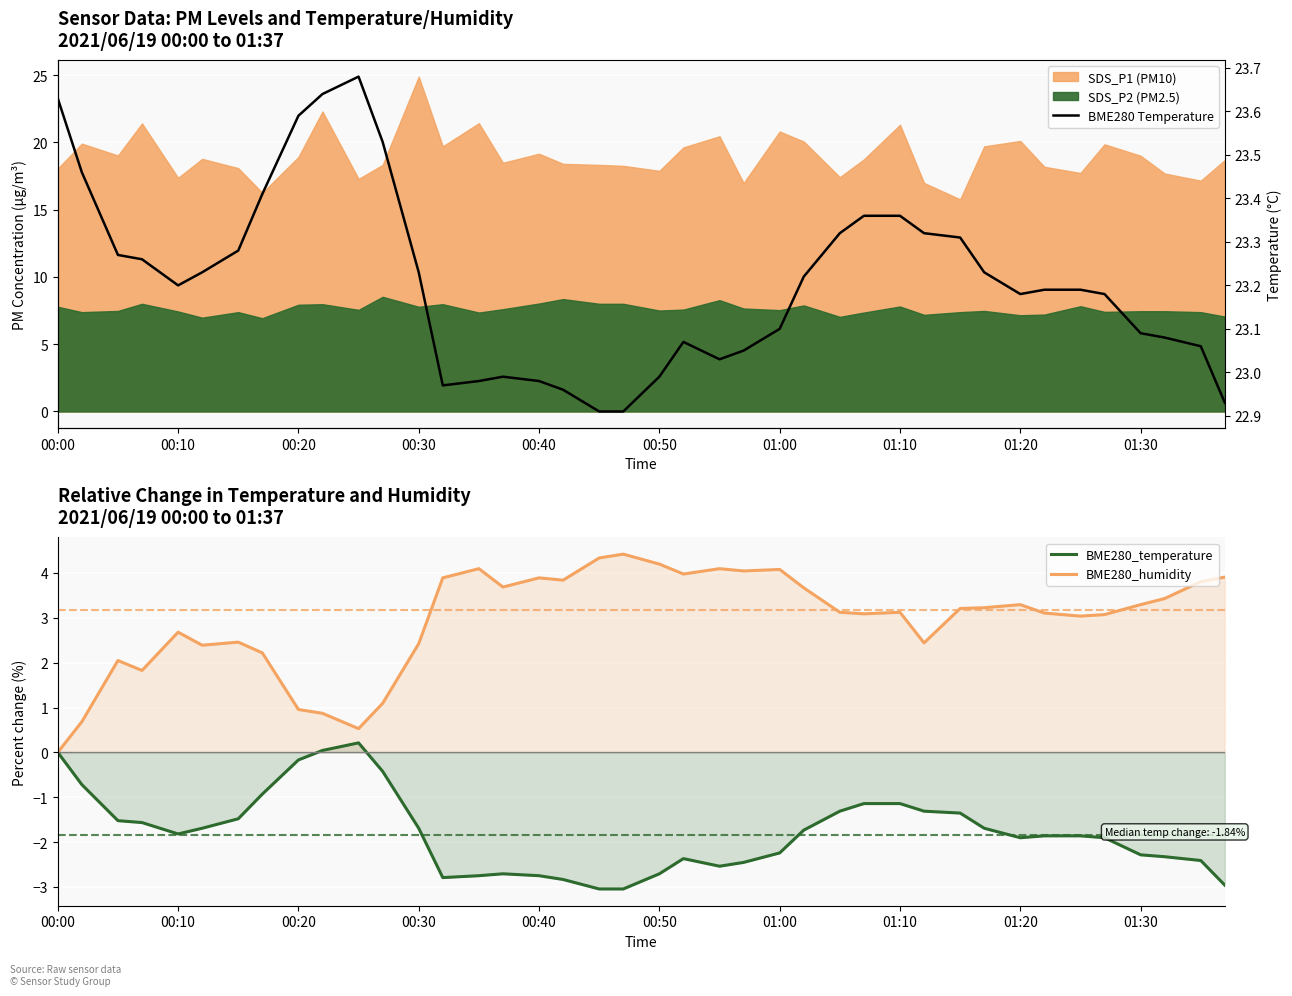

Is it true that BME280_temperature equals 1.1 at 00:00?

False